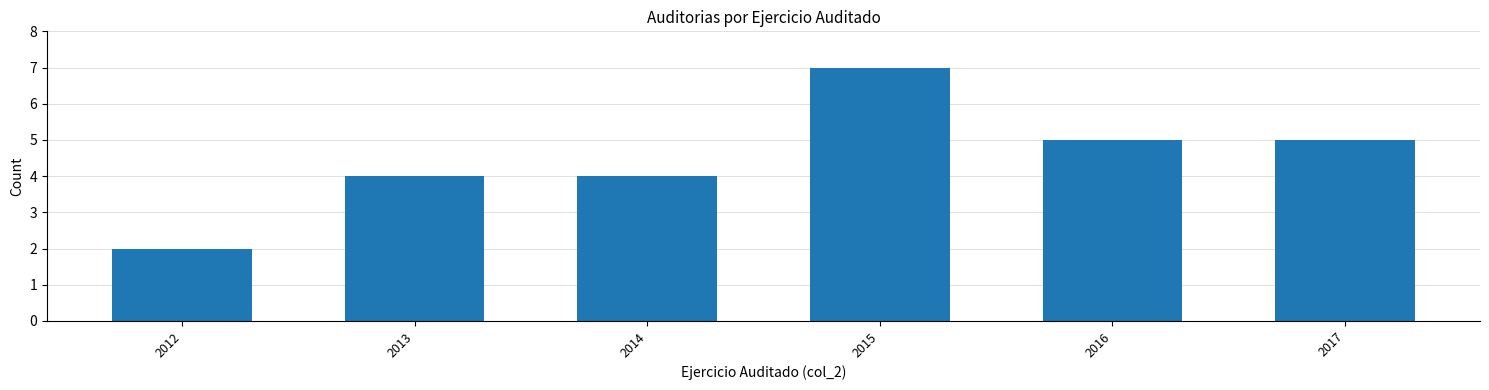

Reading right to left, list all the values displayed in this chart.

2017=5	2016=5	2015=7	2014=4	2013=4	2012=2